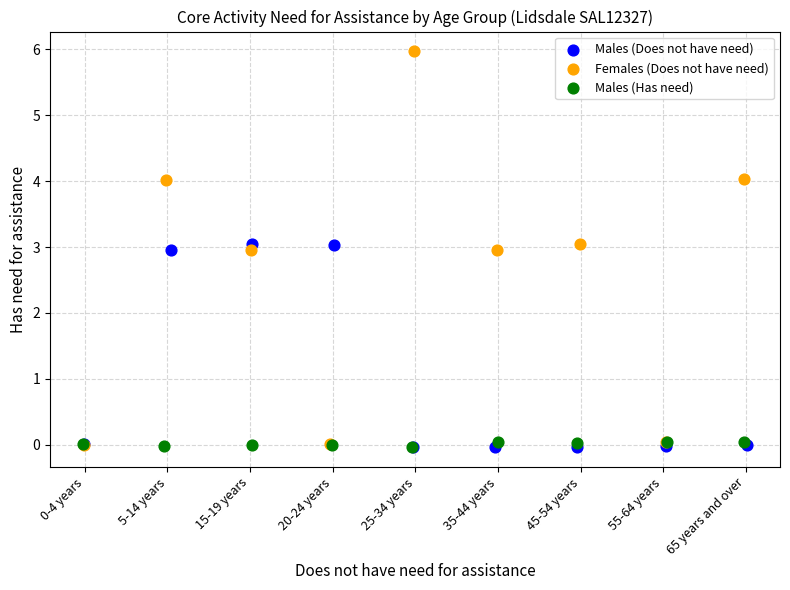

Which series has the largest Y range (max minus min)?

Females (Does not have need)